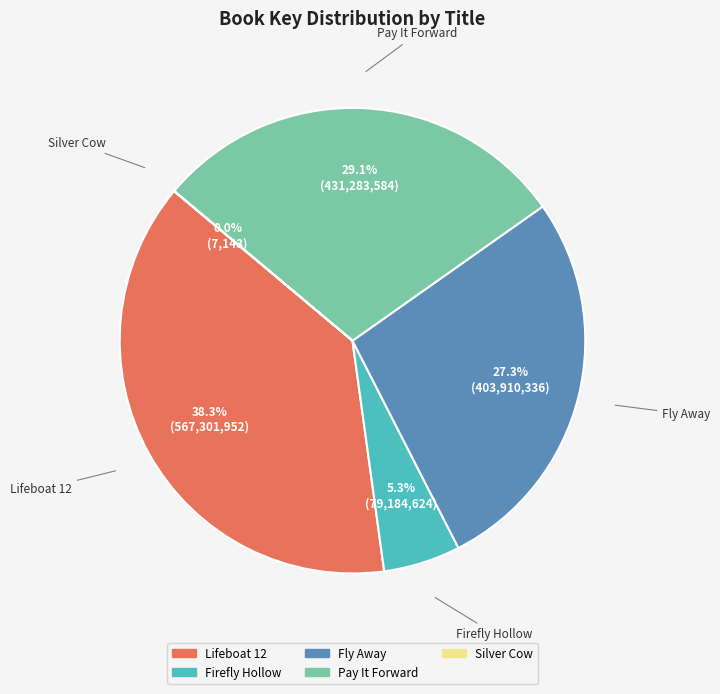

What is the largest slice in the pie chart?

Lifeboat 12